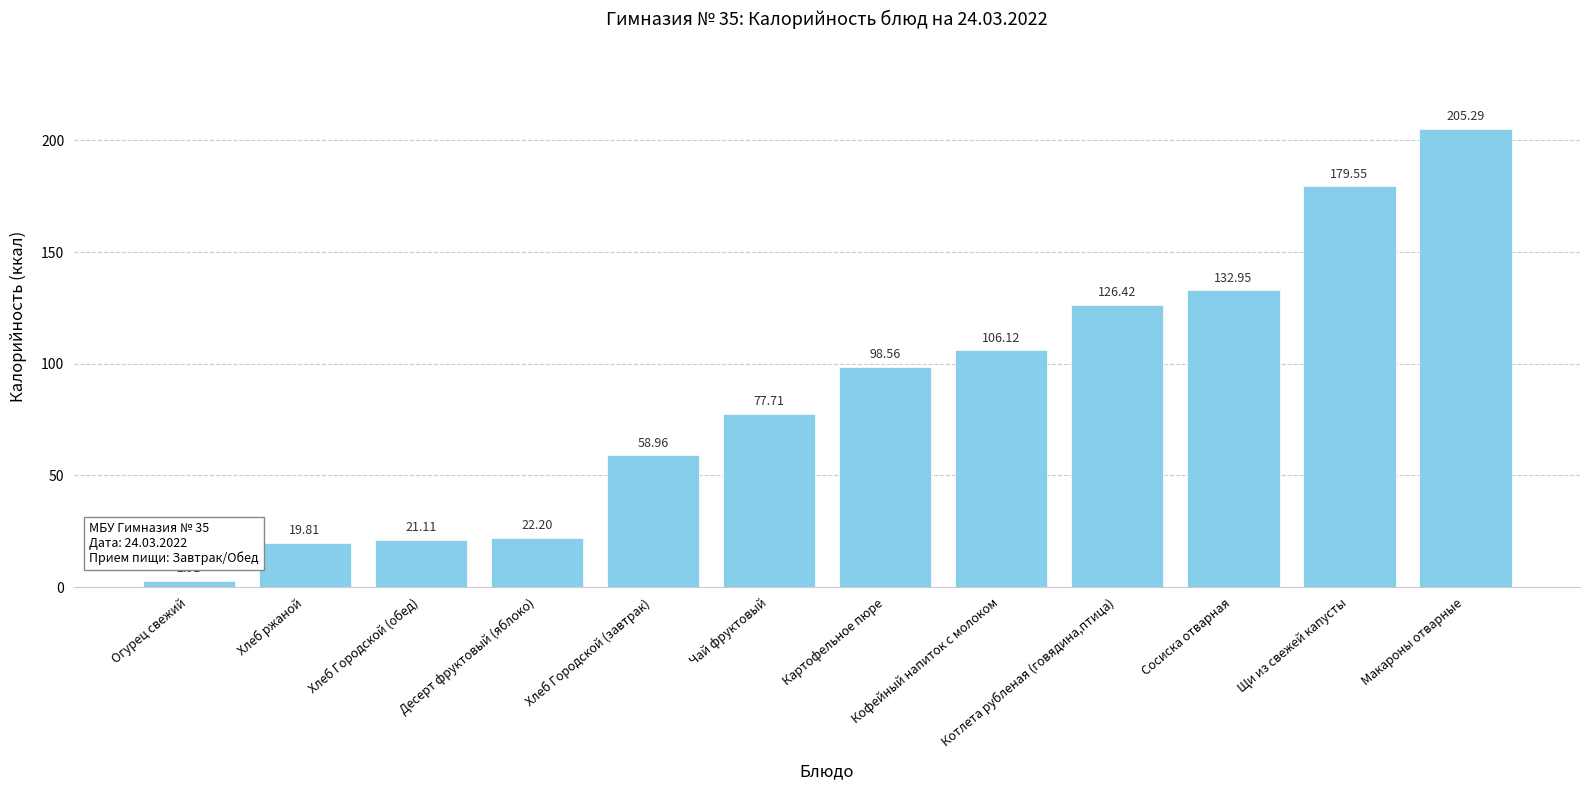

What is the approximate value at Хлеб Городской (обед)?

21.1